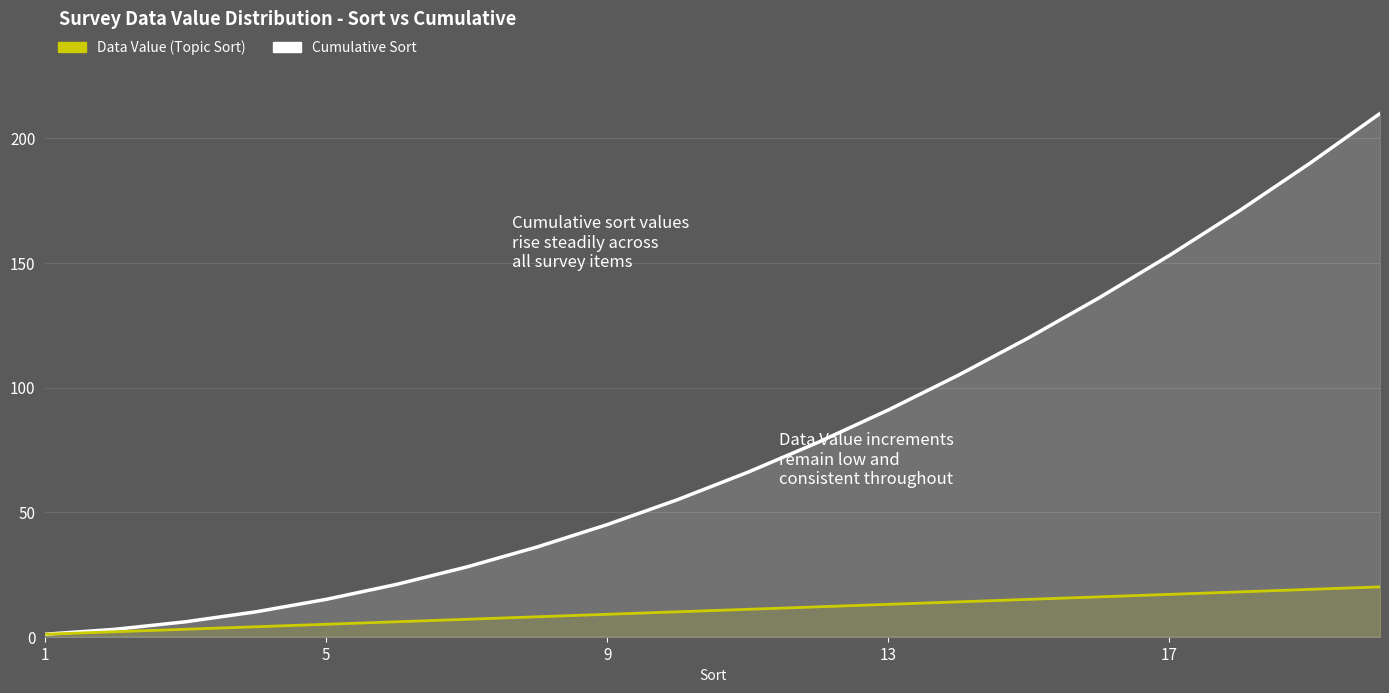

What is the difference between the Data Value (Topic Sort) values at 13 and 15?

2